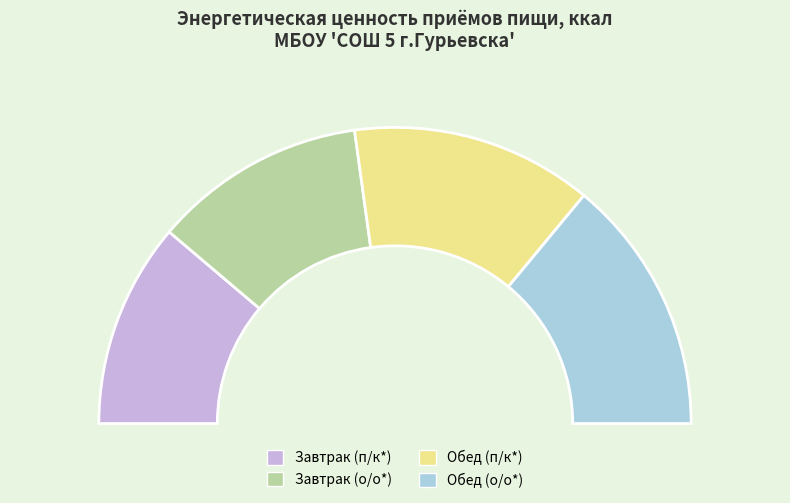

What is the largest slice in the pie chart?

Обед (о/о*)